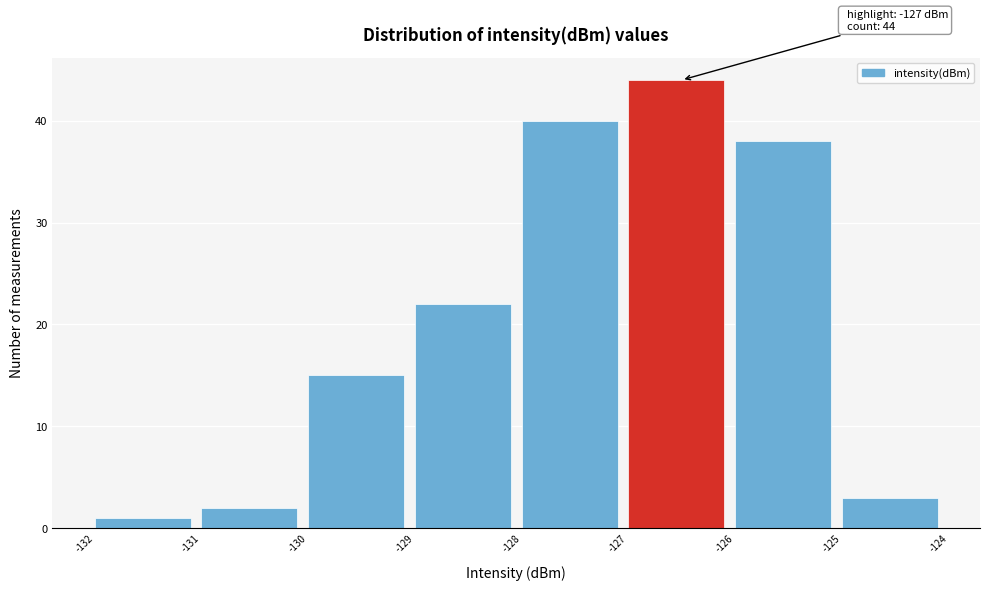

Which range on the x-axis has the tallest bar?

-127 to -126